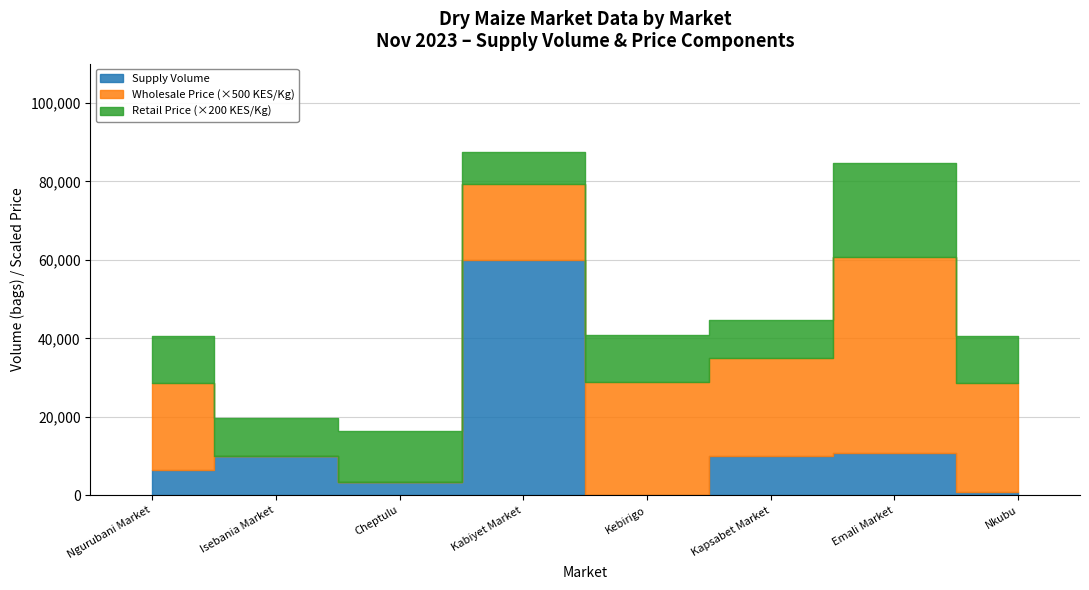

What is the value of the 6th point from the left?

10000